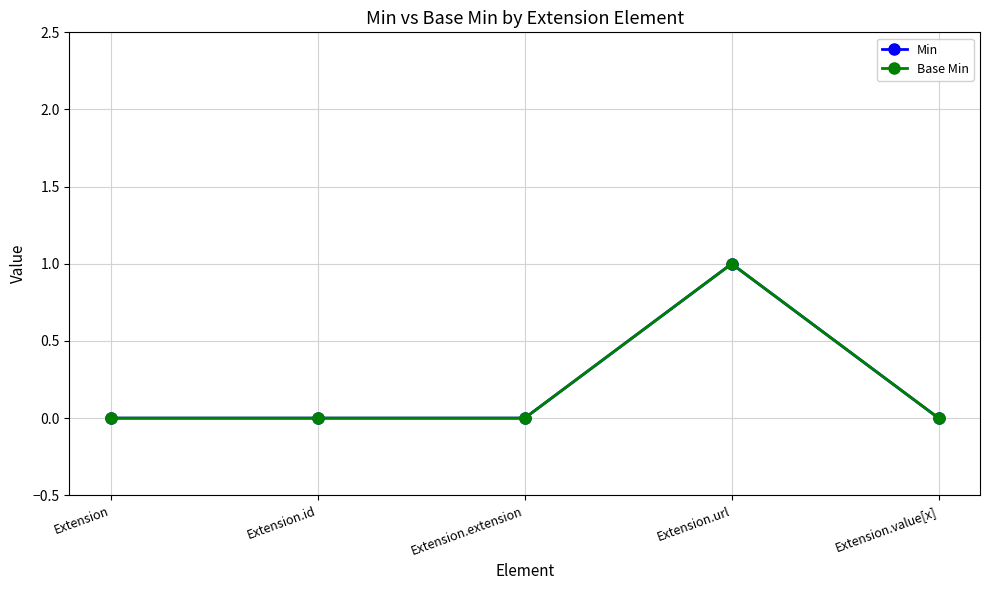

Does the chart have visible grid lines?

Yes